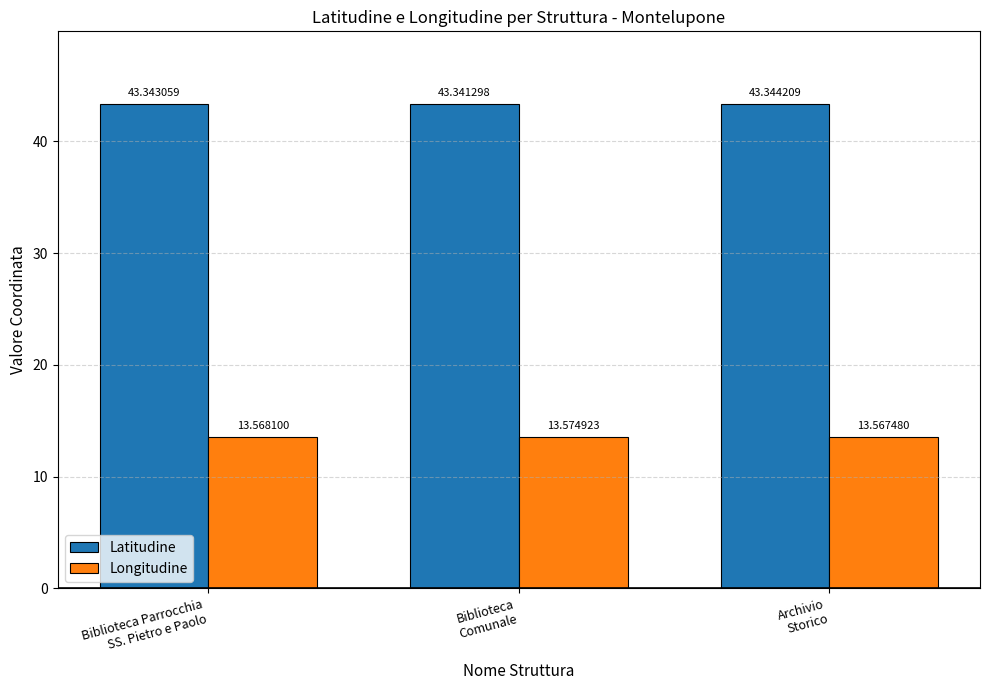

What are all the series names shown in the legend?

Latitudine, Longitudine